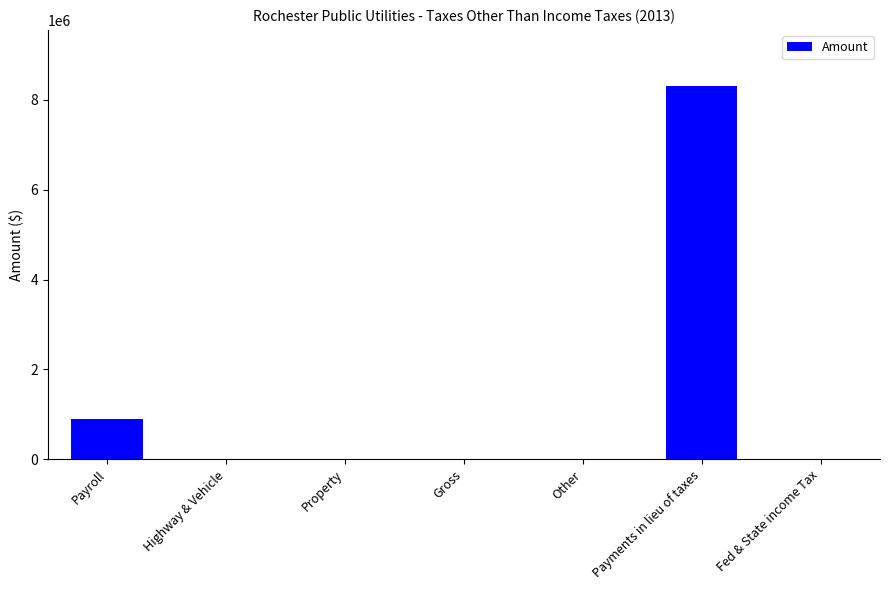

How many categories are shown in the chart?

7